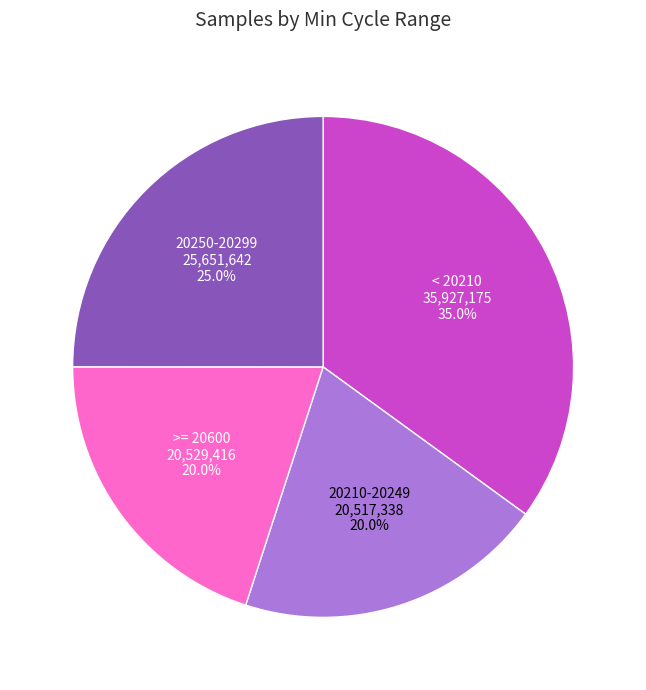

What is the ratio of the value at < 20210 to the value at 20210-20249?

1.8